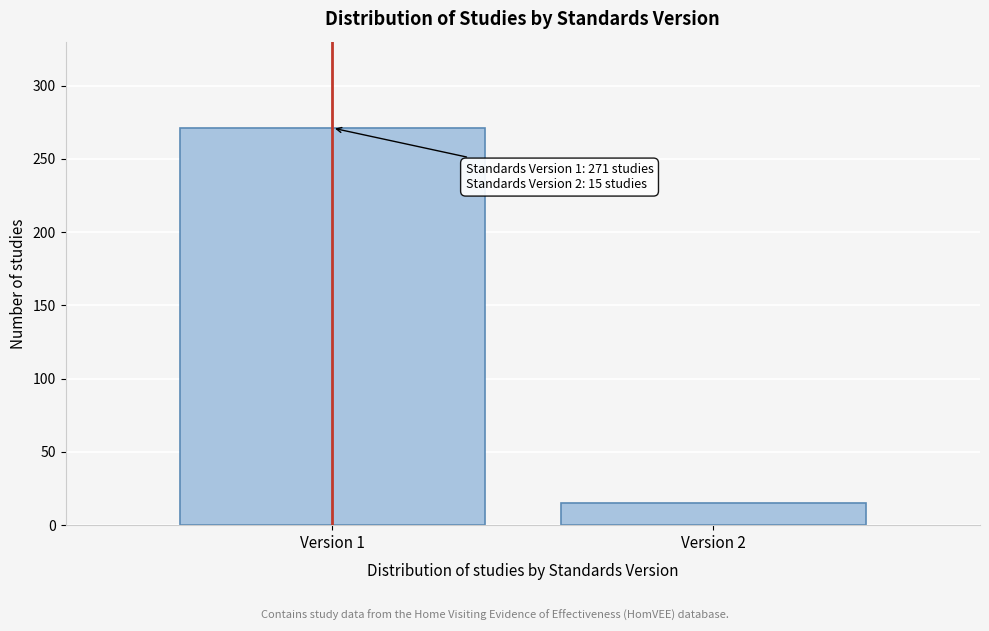

Reading left to right, extract all data points from this chart.

Version 1=271	Version 2=15